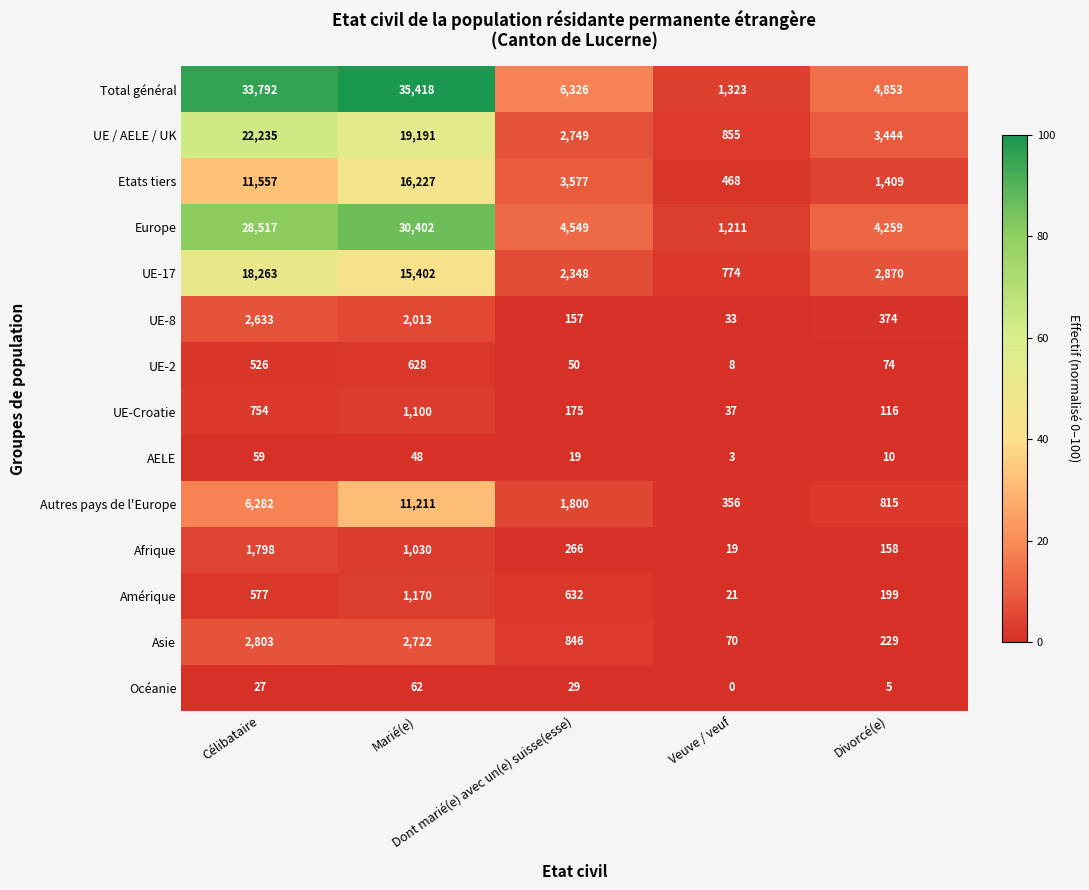

What is the sum of all UE-8 values?

5210